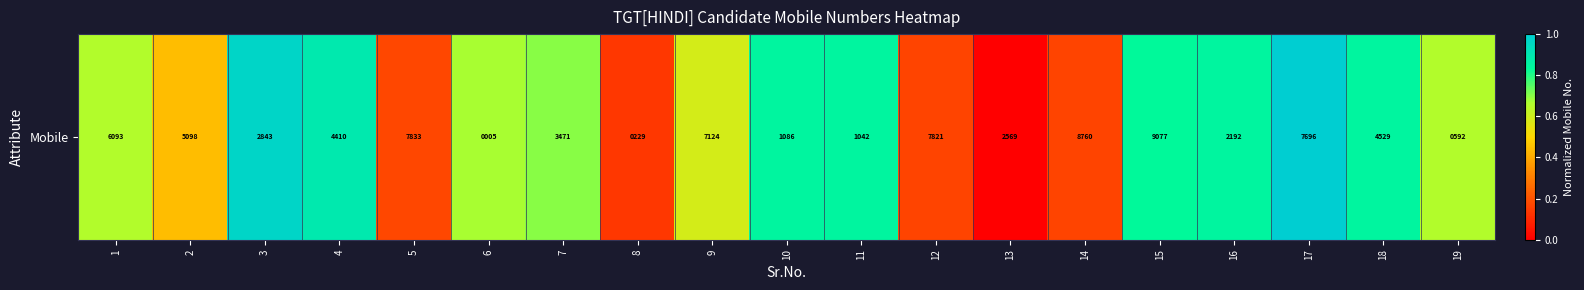

Which has a higher value, 5 or 12?

5